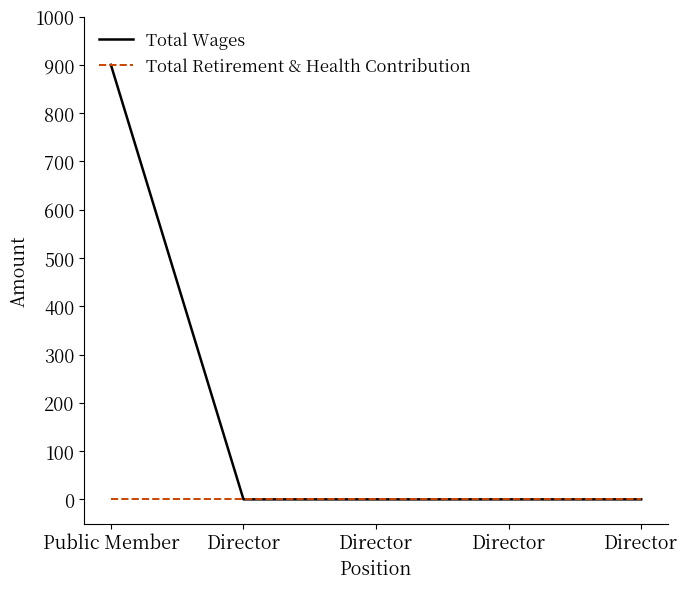

Count the number of data series in this chart.

2